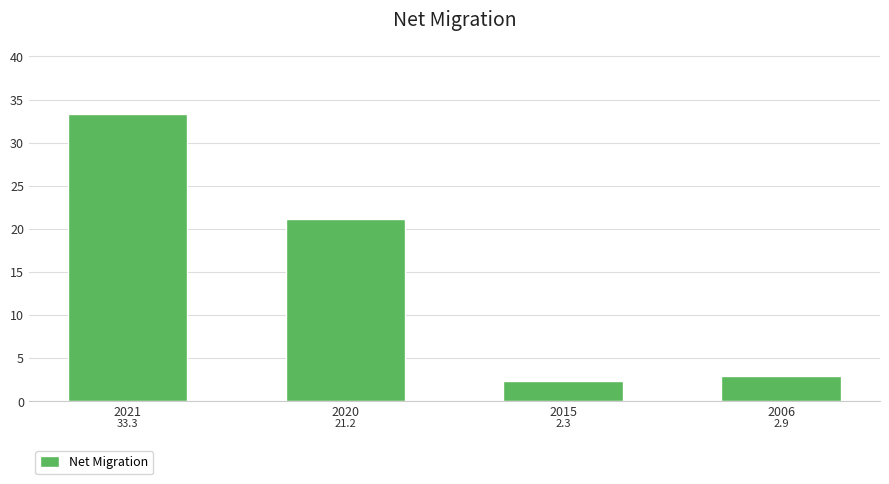

What is the difference between the maximum and minimum values?

31.0